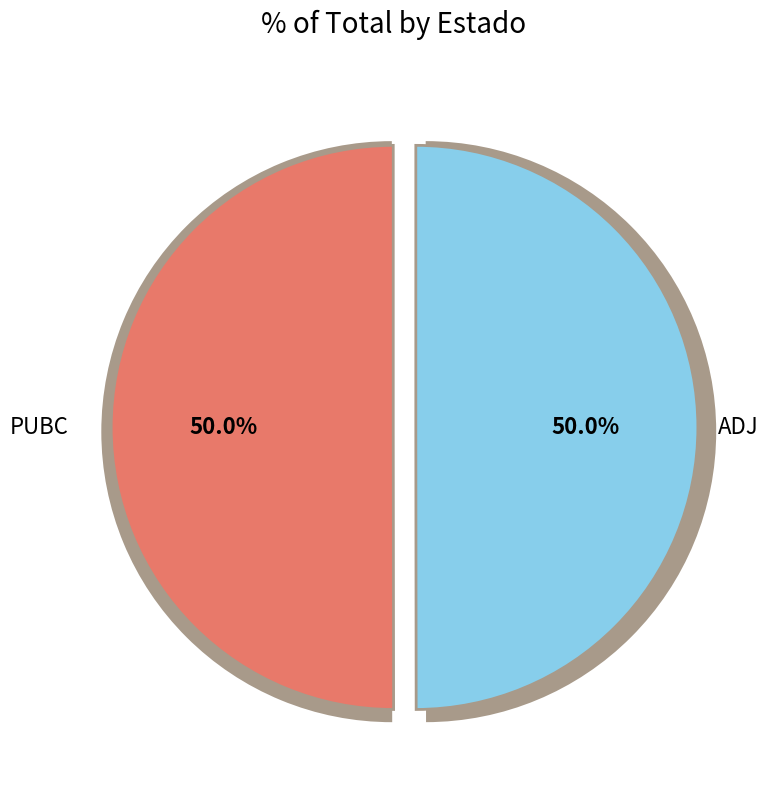

What is the largest slice in the pie chart?

PUBC